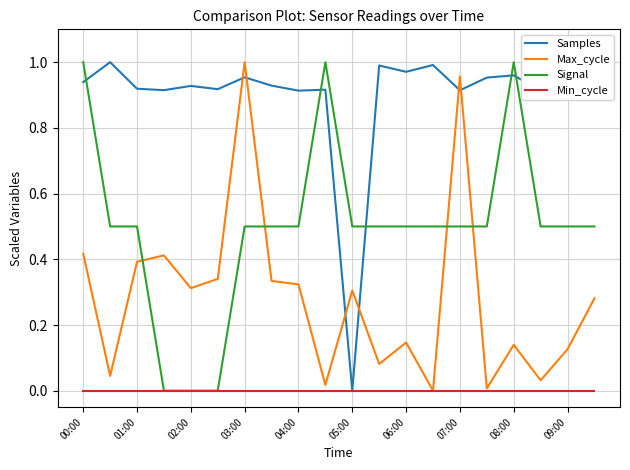

True or false: Samples and Signal cross at least once.

True